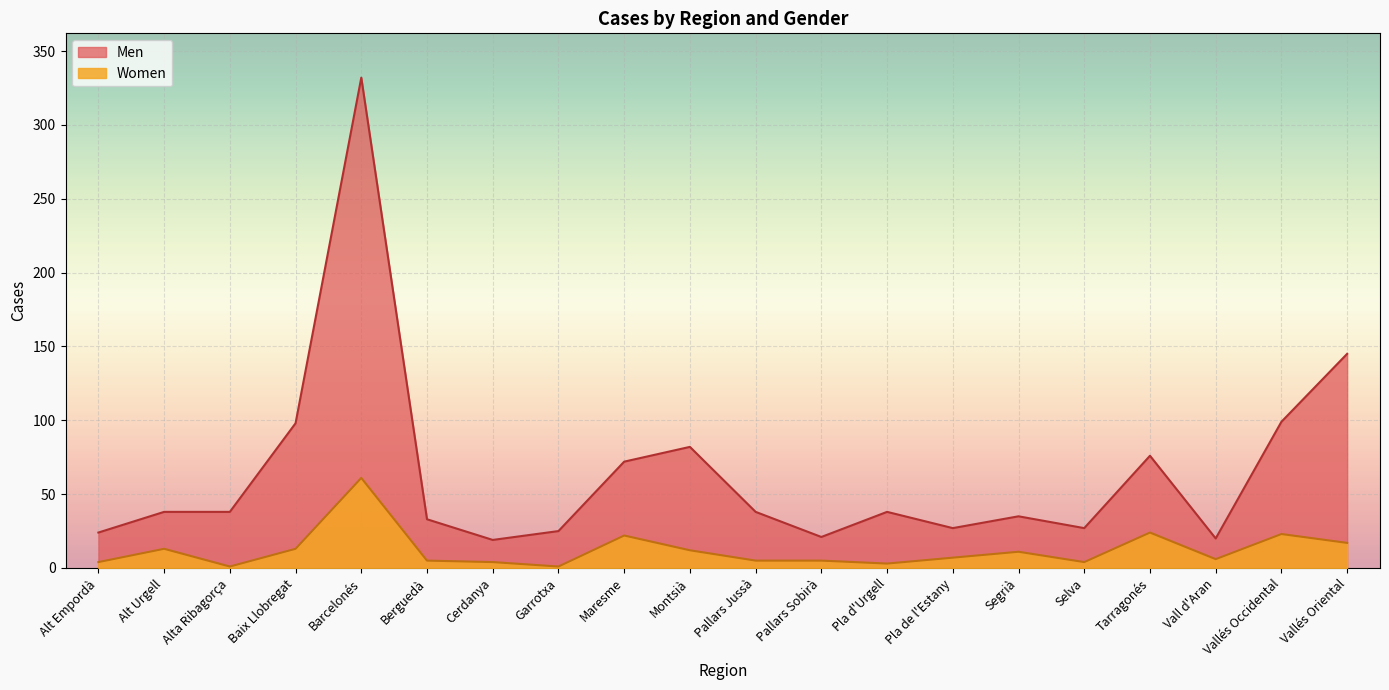

Reading left to right, list all the values displayed in this chart.

Men: Alt Empordà=24	Alt Urgell=38	Alta Ribagorça=38	Baix Llobregat=98	Barcelonés=332	Berguedà=33	Cerdanya=19	Garrotxa=25	Maresme=72	Montsià=82	Pallars Jussà=38	Pallars Sobirà=21	Pla d'Urgell=38	Pla de l'Estany=27	Segrià=35	Selva=27	Tarragonés=76	Vall d'Aran=20	Vallés Occidental=99	Vallés Oriental=145
Women: Alt Empordà=4	Alt Urgell=13	Alta Ribagorça=1	Baix Llobregat=13	Barcelonés=61	Berguedà=5	Cerdanya=4	Garrotxa=1	Maresme=22	Montsià=12	Pallars Jussà=5	Pallars Sobirà=5	Pla d'Urgell=3	Pla de l'Estany=7	Segrià=11	Selva=4	Tarragonés=24	Vall d'Aran=6	Vallés Occidental=23	Vallés Oriental=17